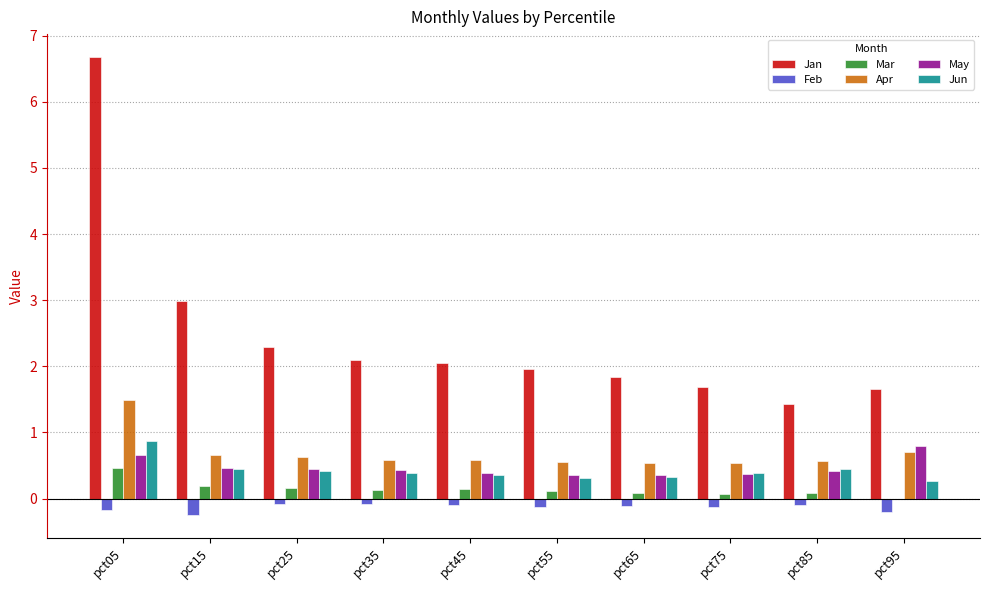

The value of Apr at pct45 is 0.6. True or false?

True